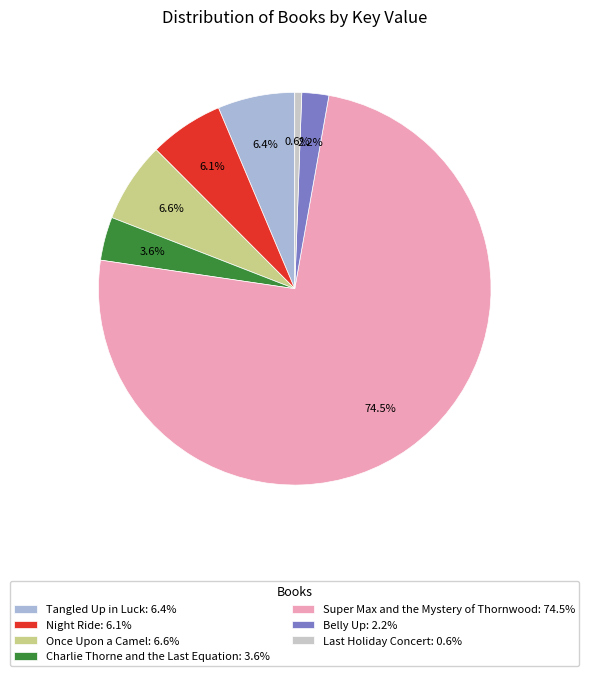

Count the number of slices in the pie.

7